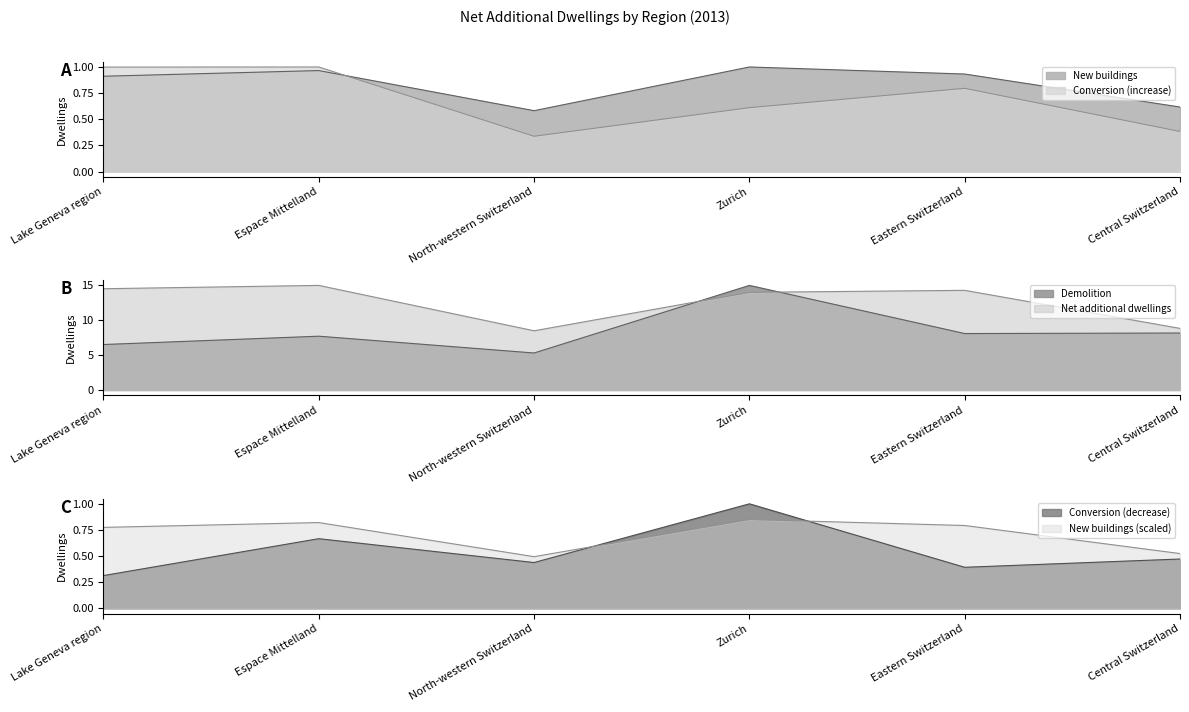

What is the label of the 3rd point from the left?

North-western Switzerland